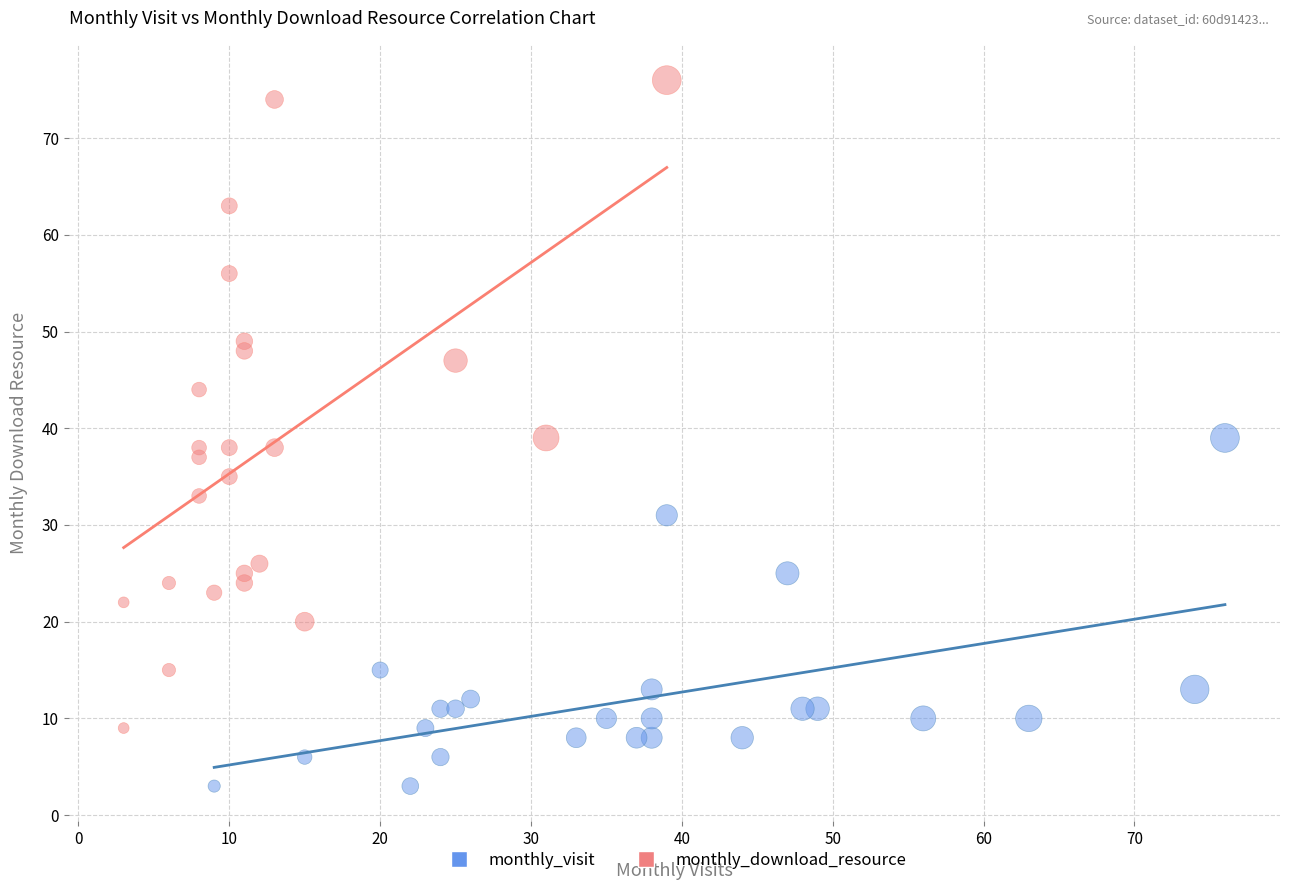

Which series contains the lowest Y value?

monthly_visit